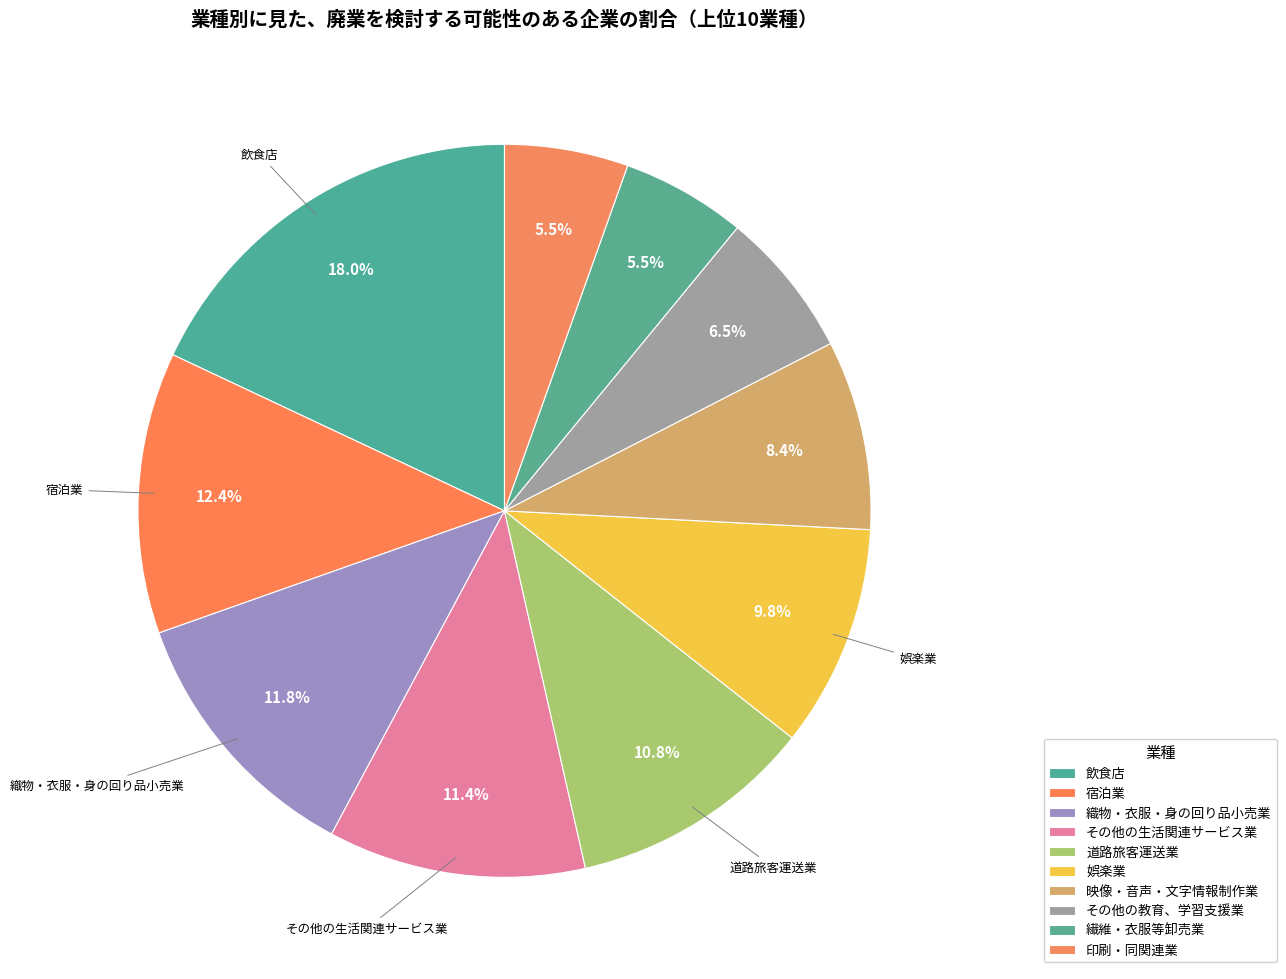

How many slices are in this pie chart?

10